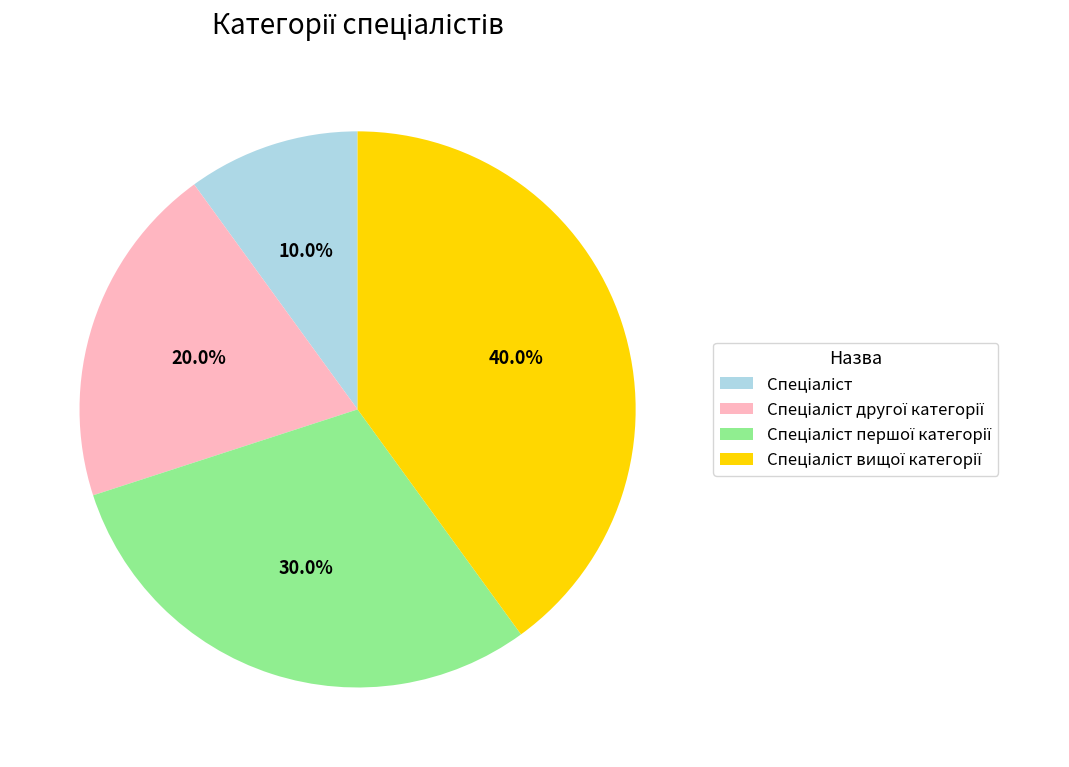

Is there a majority slice in this chart?

No